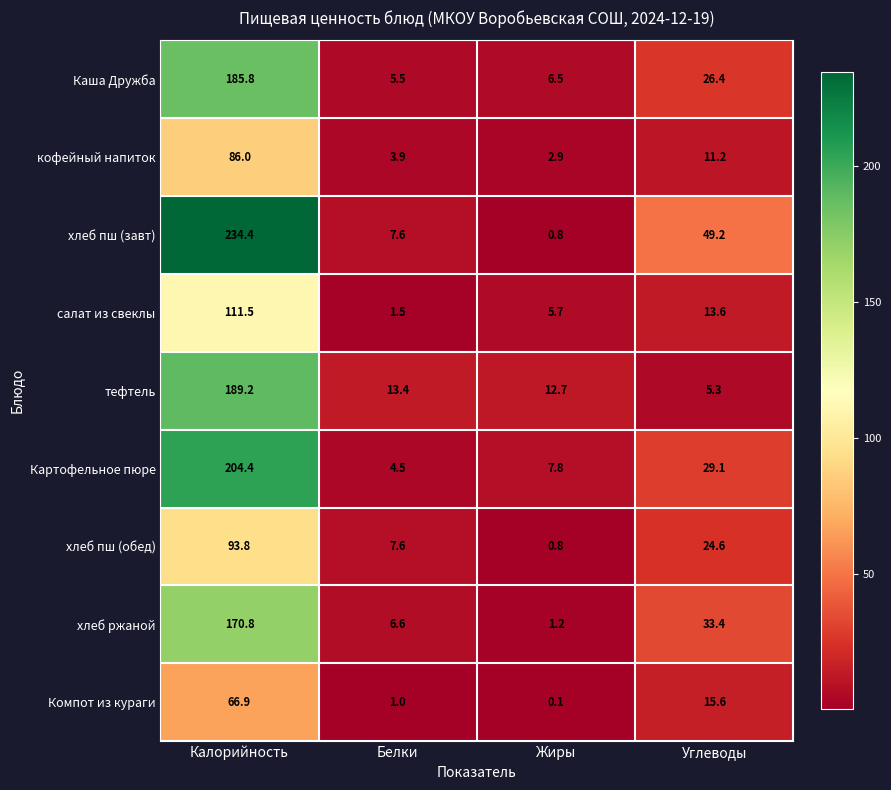

What value does the Компот из кураги series have at Углеводы?

15.6